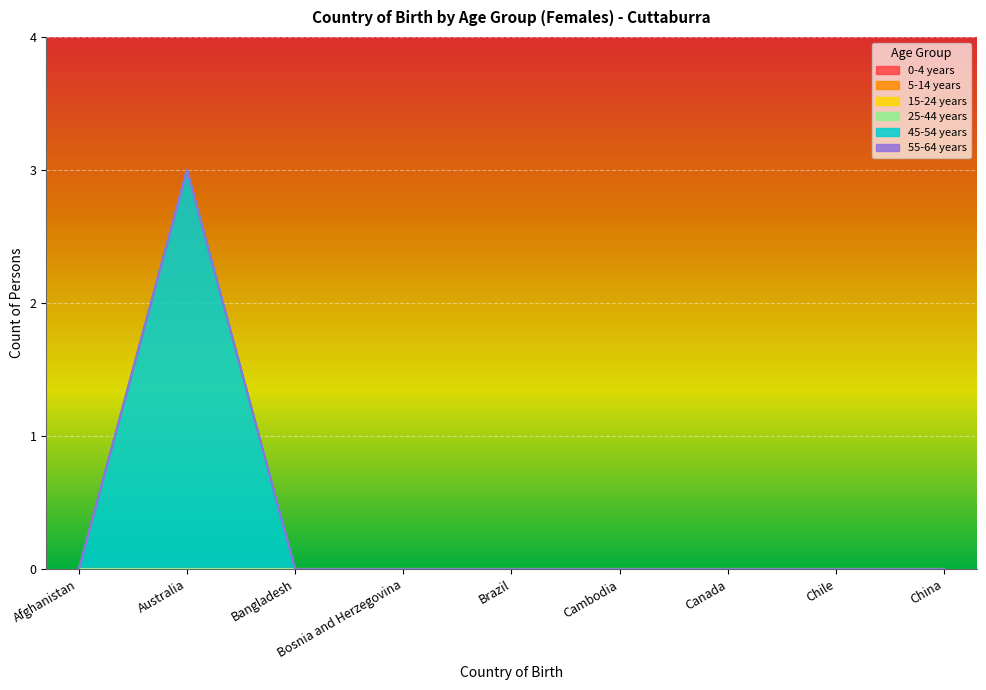

Reading right to left, what are all the values shown in this chart?

0-4 years: China=0	Chile=0	Canada=0	Cambodia=0	Brazil=0	Bosnia and Herzegovina=0	Bangladesh=0	Australia=0	Afghanistan=0
5-14 years: China=0	Chile=0	Canada=0	Cambodia=0	Brazil=0	Bosnia and Herzegovina=0	Bangladesh=0	Australia=0	Afghanistan=0
15-24 years: China=0	Chile=0	Canada=0	Cambodia=0	Brazil=0	Bosnia and Herzegovina=0	Bangladesh=0	Australia=0	Afghanistan=0
25-44 years: China=0	Chile=0	Canada=0	Cambodia=0	Brazil=0	Bosnia and Herzegovina=0	Bangladesh=0	Australia=0	Afghanistan=0
45-54 years: China=0	Chile=0	Canada=0	Cambodia=0	Brazil=0	Bosnia and Herzegovina=0	Bangladesh=0	Australia=3	Afghanistan=0
55-64 years: China=0	Chile=0	Canada=0	Cambodia=0	Brazil=0	Bosnia and Herzegovina=0	Bangladesh=0	Australia=0	Afghanistan=0